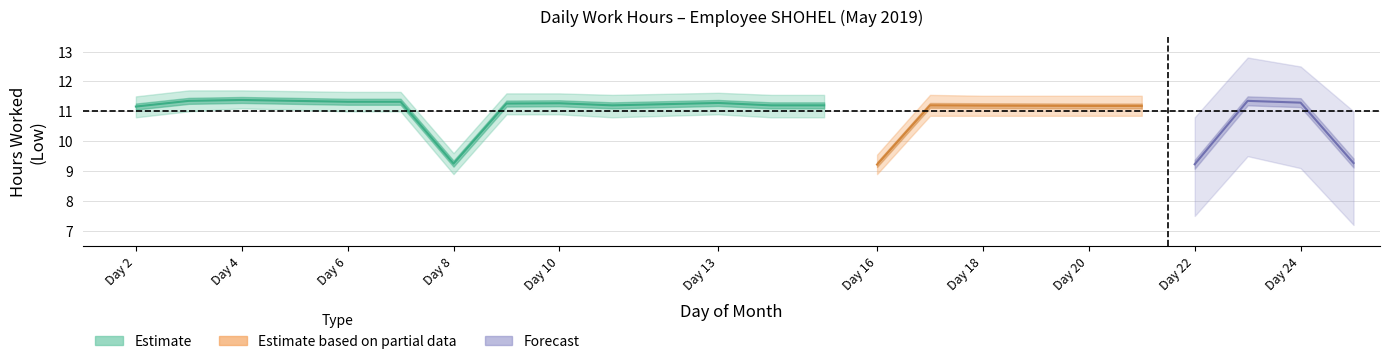

Does the chart have visible grid lines?

Yes